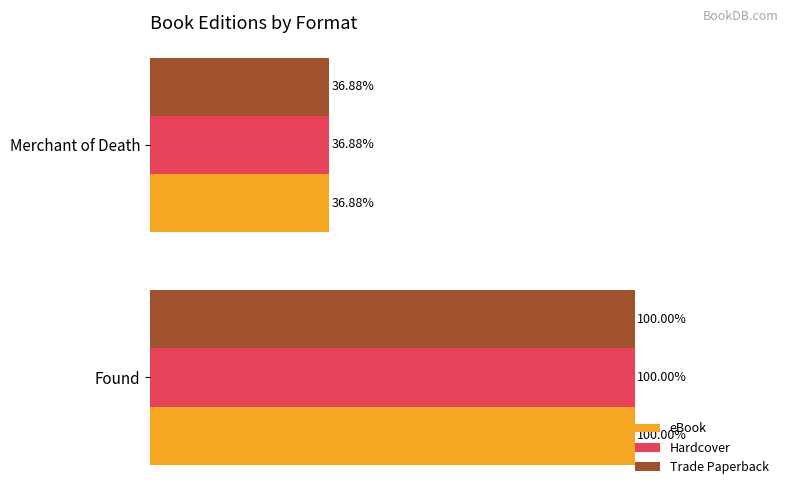

At which label does Trade Paperback reach its minimum?

Merchant of Death